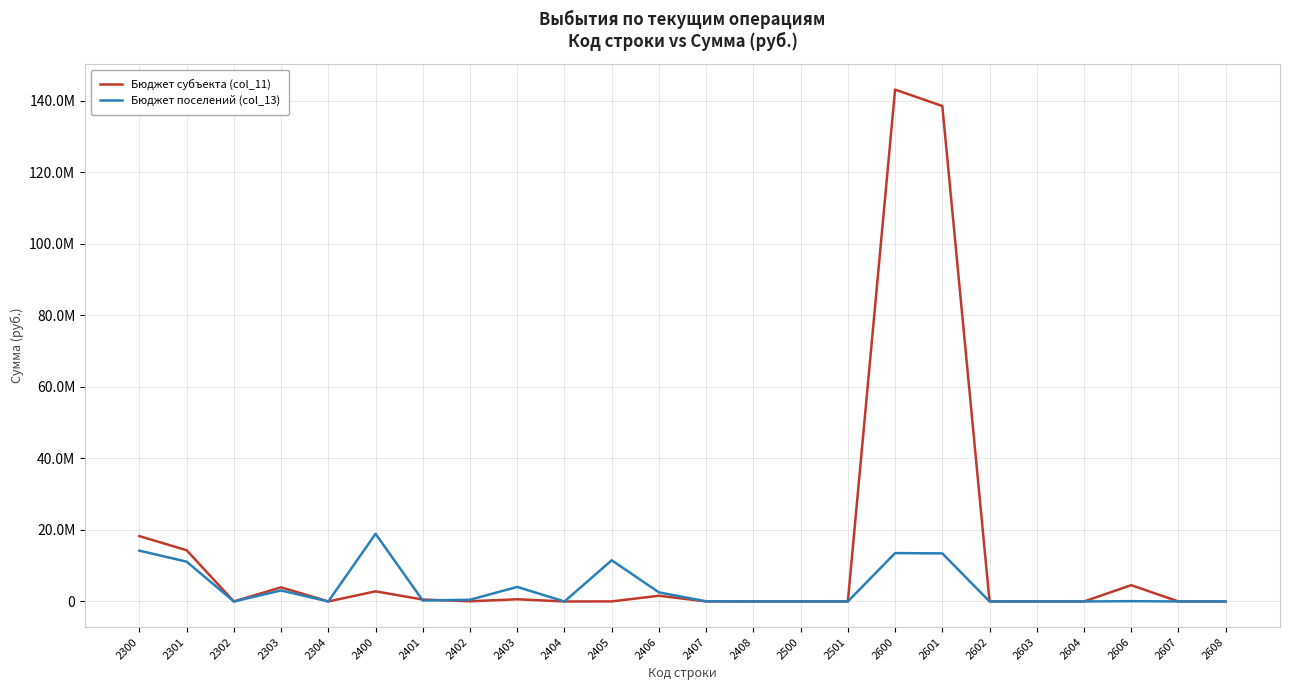

Does the chart have visible grid lines?

Yes